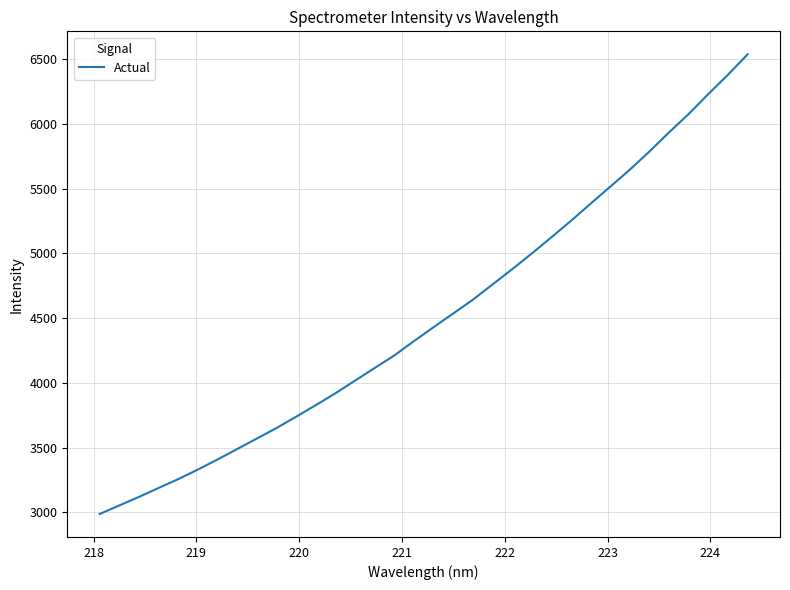

What is the smallest value displayed?

2986.6